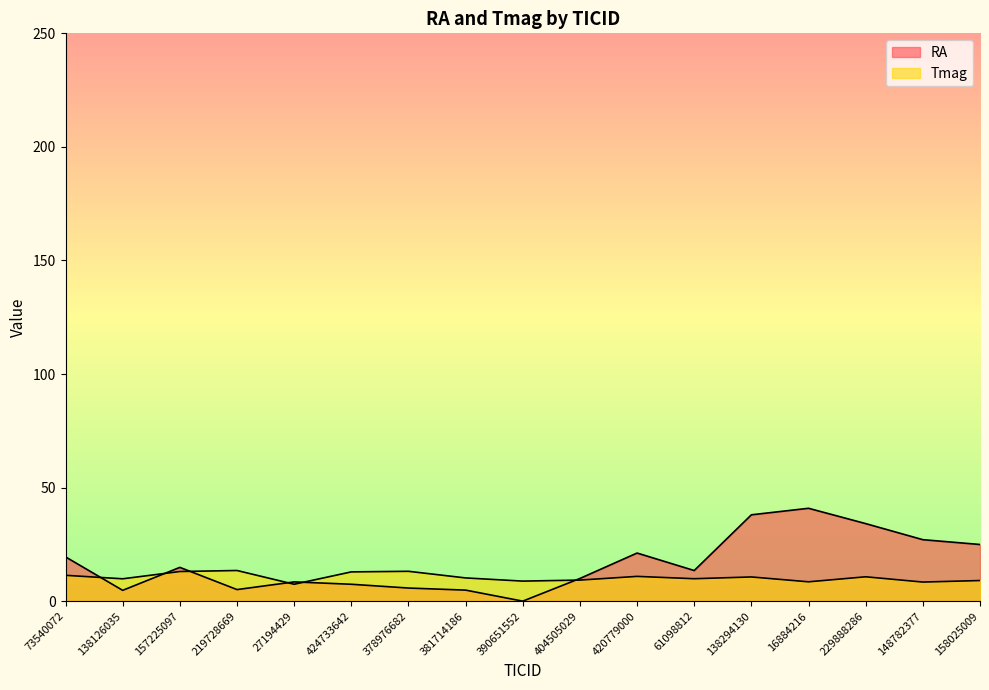

What are all the series names shown in the legend?

RA, Tmag